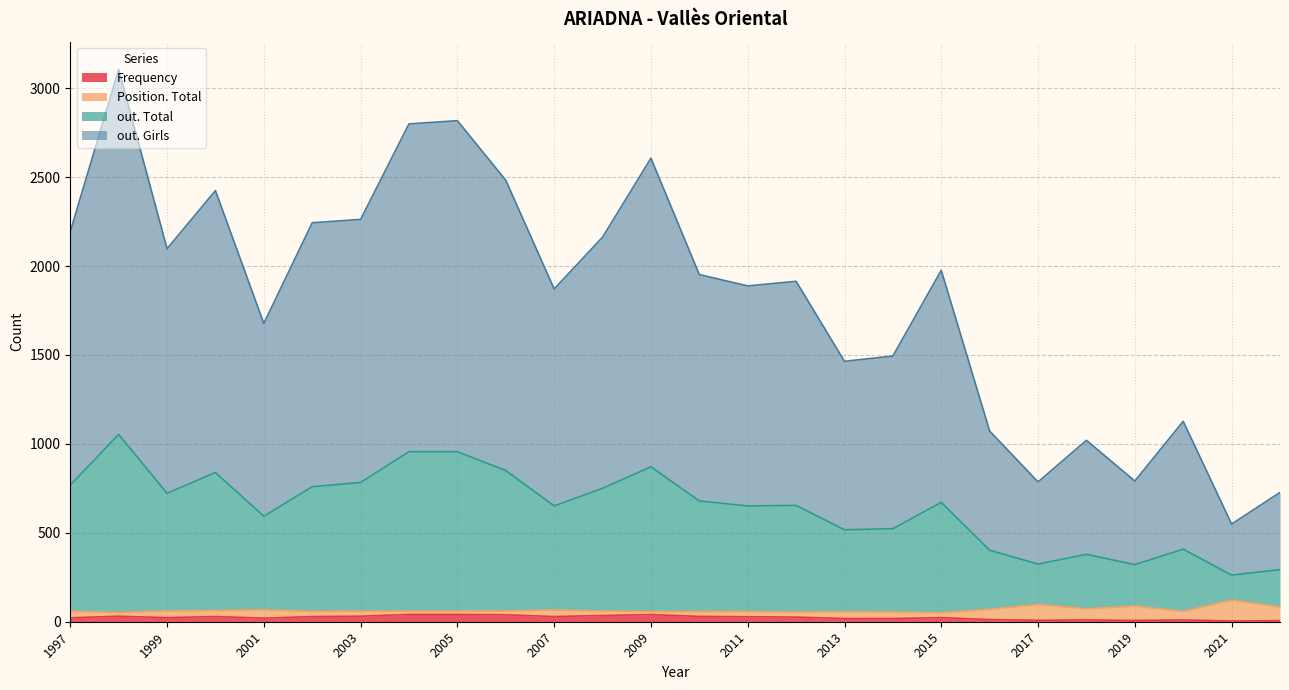

Which series has the largest total across all categories?

out. Girls